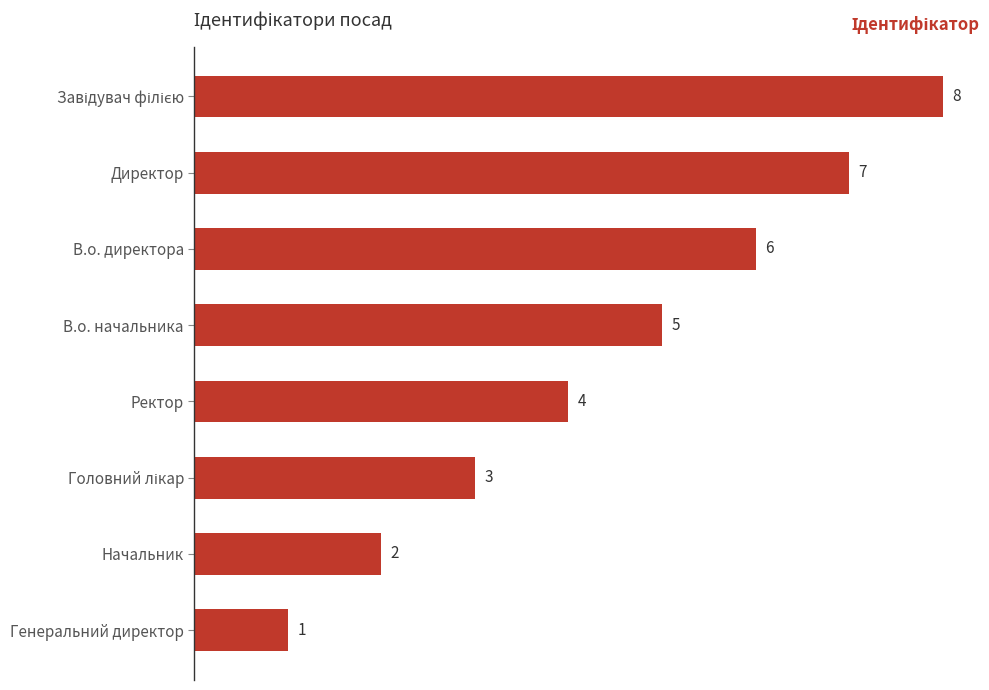

What is the sum of all values?

36